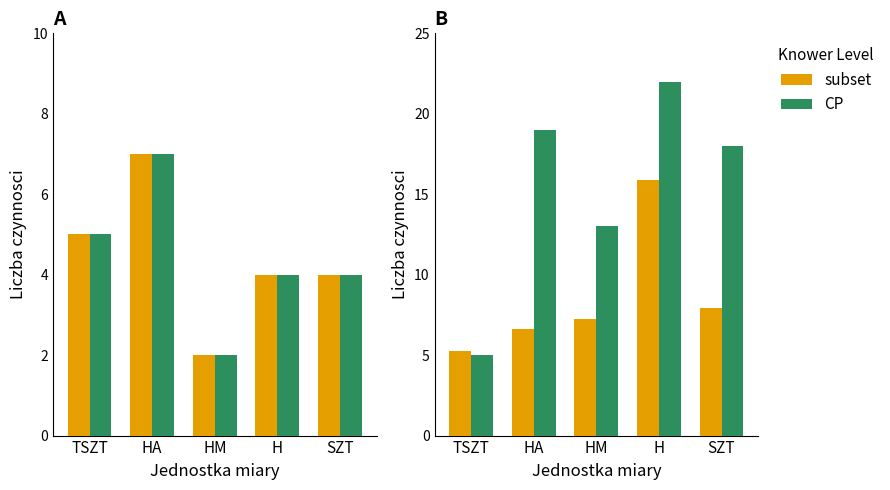

Which category has the lowest value in the subset series?

TSZT